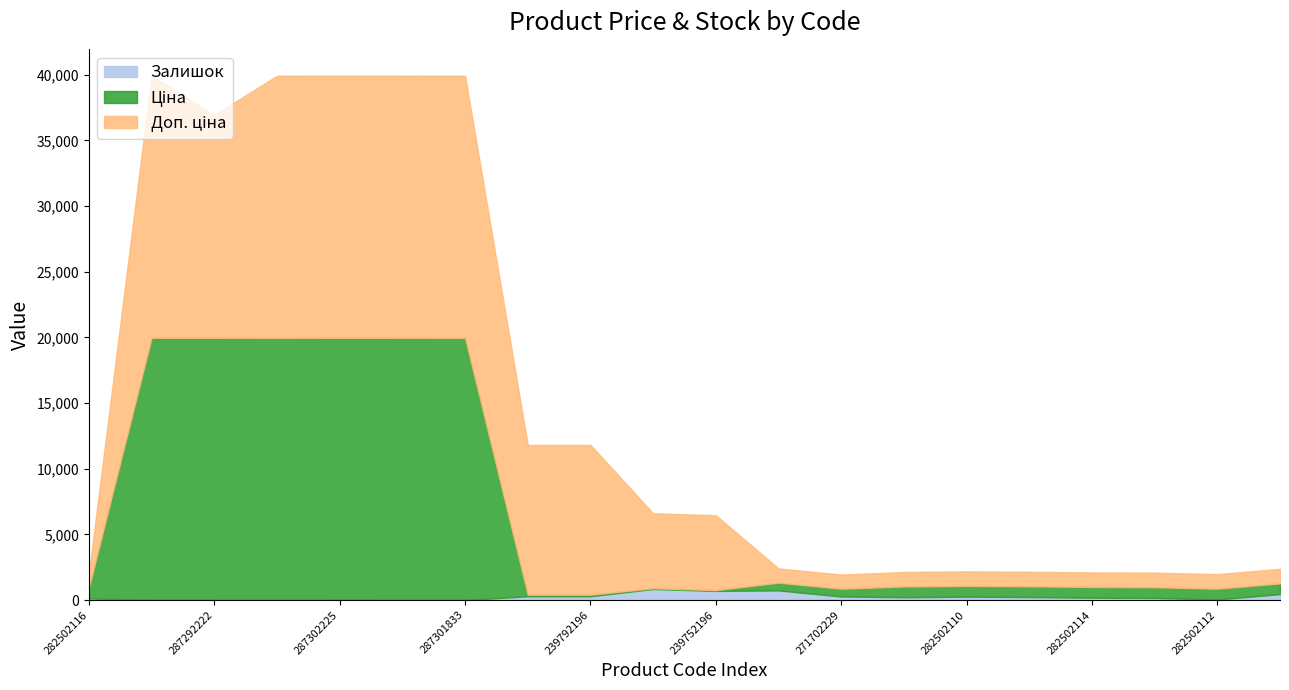

Reading left to right, list all the values displayed in this chart.

Ціна: 818.5	19964.2	19964.2	19964.2	19964.2	19964.2	19964.2	114.1	114.1	57.0	57.0	589.9	589.9	818.5	818.5	818.5	818.5	818.5	818.5	818.5
Доп. ціна: 1109.2	19964.2	16976.3	19964.2	19964.2	19964.2	19964.2	11410.0	11410.0	5705.0	5705.0	1081.7	1081.7	1109.2	1109.2	1109.2	1109.2	1109.2	1109.2	1109.2
Залишок: 125.0	7.0	4.0	0.0	5.0	3.0	0.0	289.0	290.0	845.0	698.0	735.0	272.0	214.0	255.0	229.0	178.0	158.0	46.0	450.0